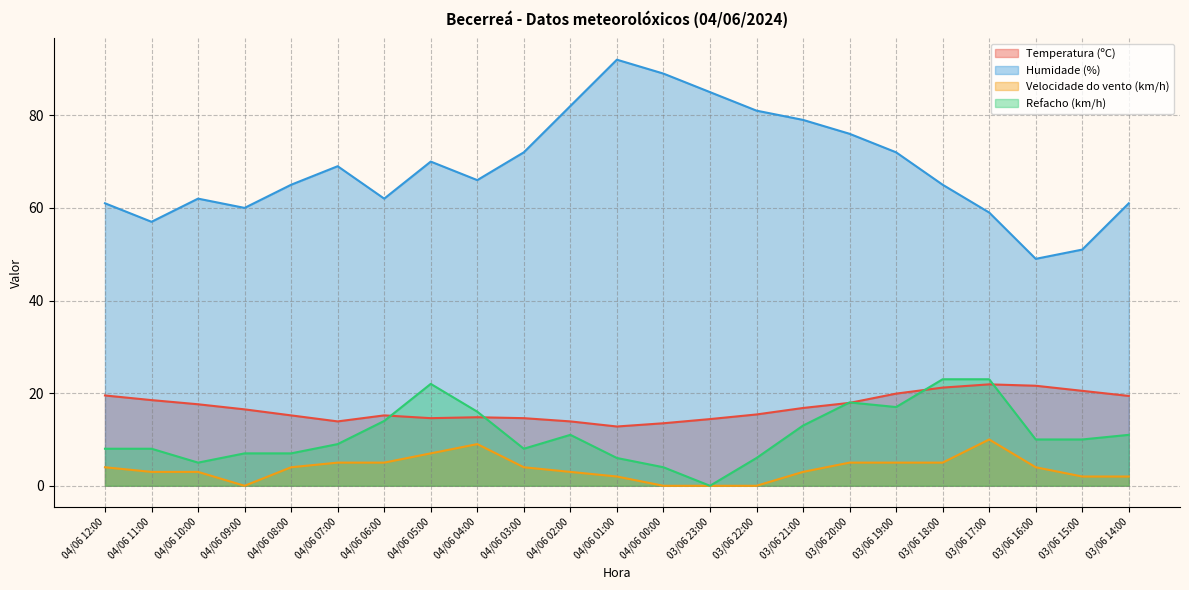

Reading left to right, extract all data points from this chart.

Temperatura (ºC): 04/06 12:00=19.5	04/06 11:00=18.5	04/06 10:00=17.6	04/06 09:00=16.5	04/06 08:00=15.2	04/06 07:00=13.9	04/06 06:00=15.2	04/06 05:00=14.6	04/06 04:00=14.8	04/06 03:00=14.6	04/06 02:00=13.9	04/06 01:00=12.8	04/06 00:00=13.5	03/06 23:00=14.4	03/06 22:00=15.4	03/06 21:00=16.8	03/06 20:00=17.9	03/06 19:00=19.9	03/06 18:00=21.2	03/06 17:00=21.9	03/06 16:00=21.6	03/06 15:00=20.5	03/06 14:00=19.4
Humidade (%): 04/06 12:00=61.0	04/06 11:00=57.0	04/06 10:00=62.0	04/06 09:00=60.0	04/06 08:00=65.0	04/06 07:00=69.0	04/06 06:00=62.0	04/06 05:00=70.0	04/06 04:00=66.0	04/06 03:00=72.0	04/06 02:00=82.0	04/06 01:00=92.0	04/06 00:00=89.0	03/06 23:00=85.0	03/06 22:00=81.0	03/06 21:00=79.0	03/06 20:00=76.0	03/06 19:00=72.0	03/06 18:00=65.0	03/06 17:00=59.0	03/06 16:00=49.0	03/06 15:00=51.0	03/06 14:00=61.0
Velocidade do vento (km/h): 04/06 12:00=4.0	04/06 11:00=3.0	04/06 10:00=3.0	04/06 09:00=0.0	04/06 08:00=4.0	04/06 07:00=5.0	04/06 06:00=5.0	04/06 05:00=7.0	04/06 04:00=9.0	04/06 03:00=4.0	04/06 02:00=3.0	04/06 01:00=2.0	04/06 00:00=0.0	03/06 23:00=0.0	03/06 22:00=0.0	03/06 21:00=3.0	03/06 20:00=5.0	03/06 19:00=5.0	03/06 18:00=5.0	03/06 17:00=10.0	03/06 16:00=4.0	03/06 15:00=2.0	03/06 14:00=2.0
Refacho (km/h): 04/06 12:00=8.0	04/06 11:00=8.0	04/06 10:00=5.0	04/06 09:00=7.0	04/06 08:00=7.0	04/06 07:00=9.0	04/06 06:00=14.0	04/06 05:00=22.0	04/06 04:00=16.0	04/06 03:00=8.0	04/06 02:00=11.0	04/06 01:00=6.0	04/06 00:00=4.0	03/06 23:00=0.0	03/06 22:00=6.0	03/06 21:00=13.0	03/06 20:00=18.0	03/06 19:00=17.0	03/06 18:00=23.0	03/06 17:00=23.0	03/06 16:00=10.0	03/06 15:00=10.0	03/06 14:00=11.0